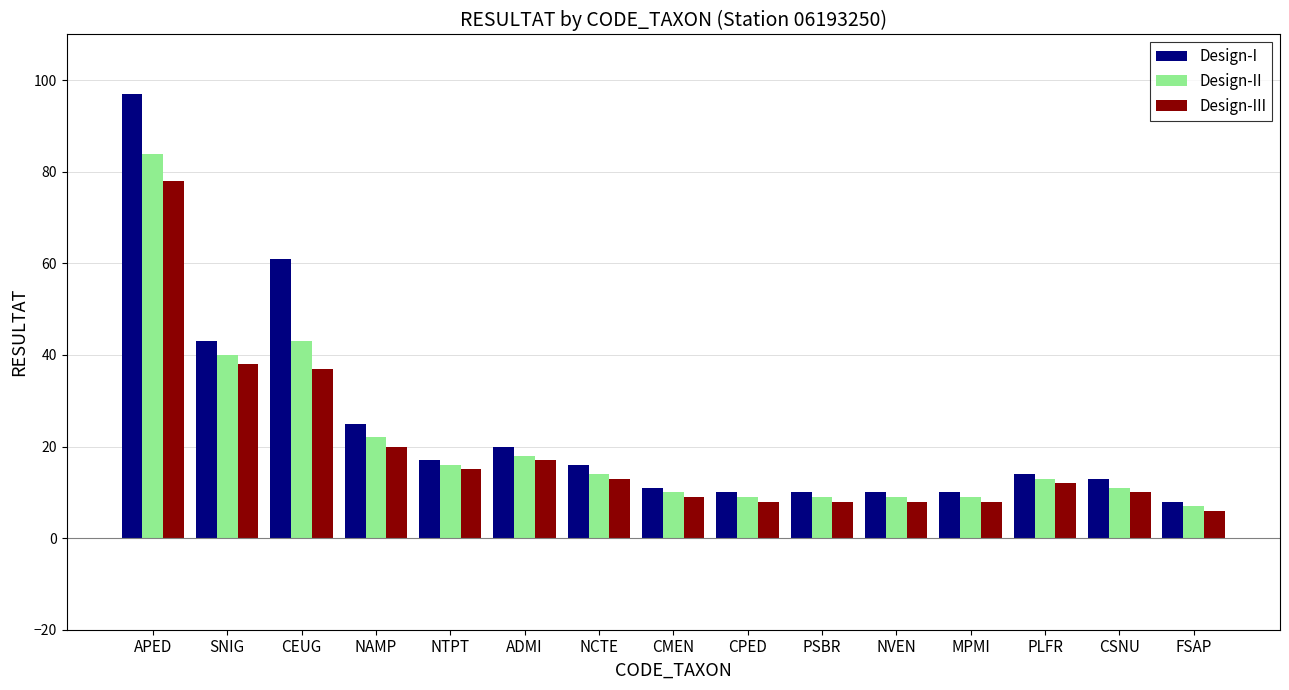

What are all the series names shown in the legend?

Design-I, Design-II, Design-III